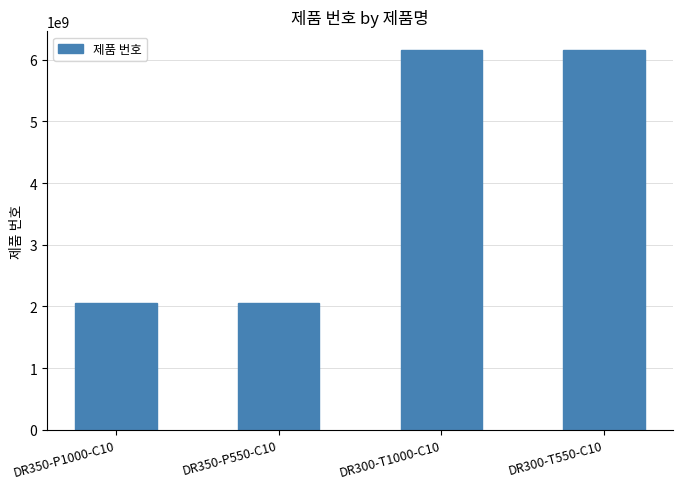

What is the smallest value displayed?

2051472424